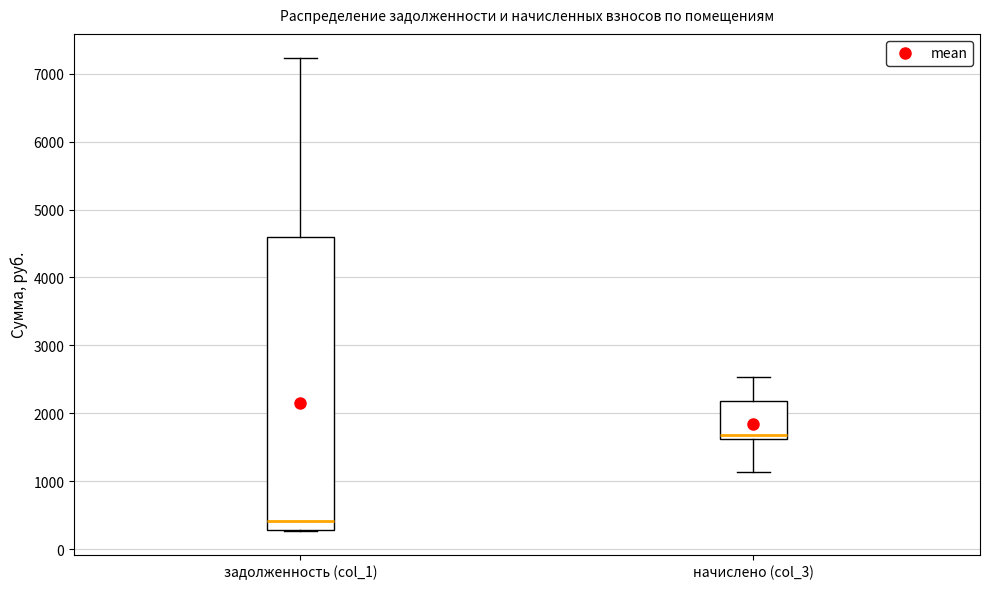

Where does the median line of the box for начислено (col_3) sit on the y-axis? The values are not printed on the chart, so give them approximately, as read against the axis.

1700